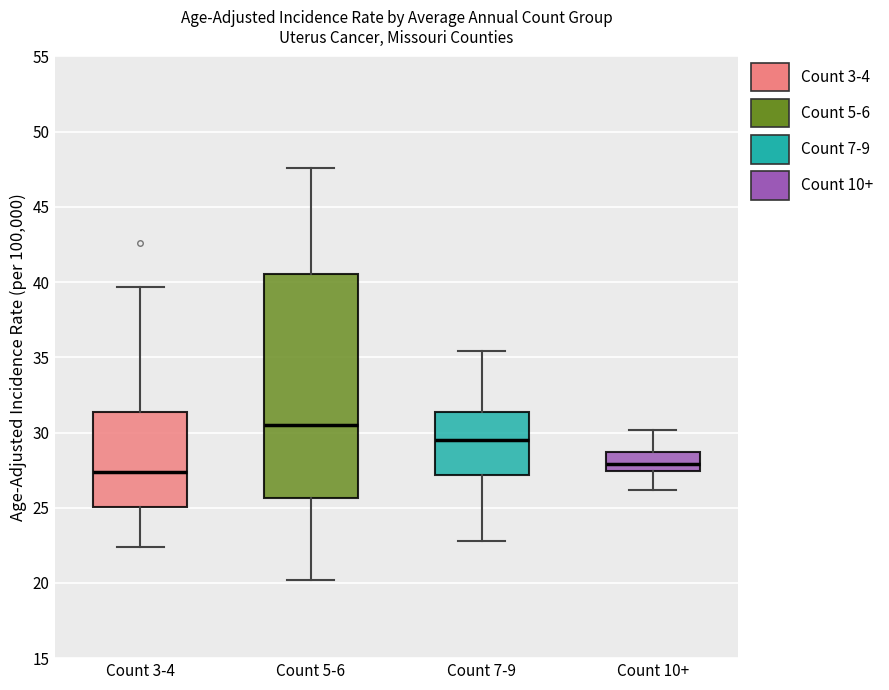

Reading left to right, read every box against the y-axis: the position of its median line, the range the box covers, and the ends of its whiskers. The values are not printed on the chart, so give them approximately, as read against the axis.

Count 3-4: median 27.5, box 25.0 to 31.5, whiskers 22.5 to 39.5
Count 5-6: median 30.5, box 25.5 to 40.5, whiskers 20.0 to 47.5
Count 7-9: median 29.5, box 27.0 to 31.5, whiskers 23.0 to 35.5
Count 10+: median 28.0, box 27.5 to 28.5, whiskers 26.0 to 30.0